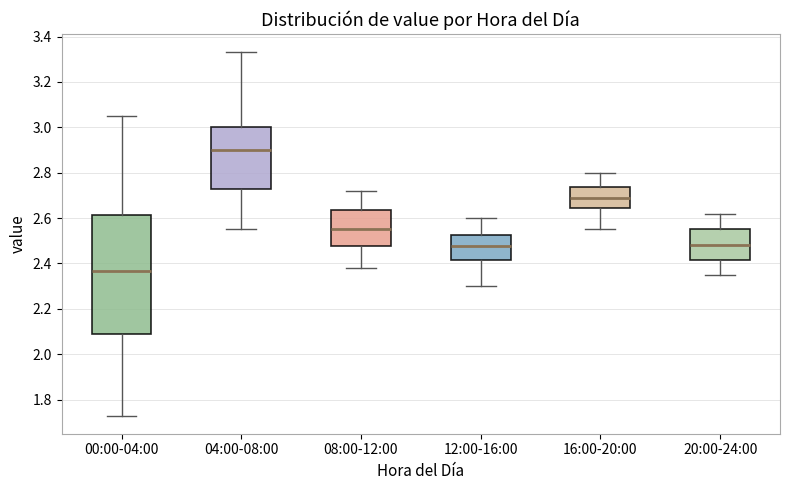

Where does the lower whisker of the box for 08:00-12:00 end on the y-axis? The values are not printed on the chart, so give them approximately, as read against the axis.

2.38